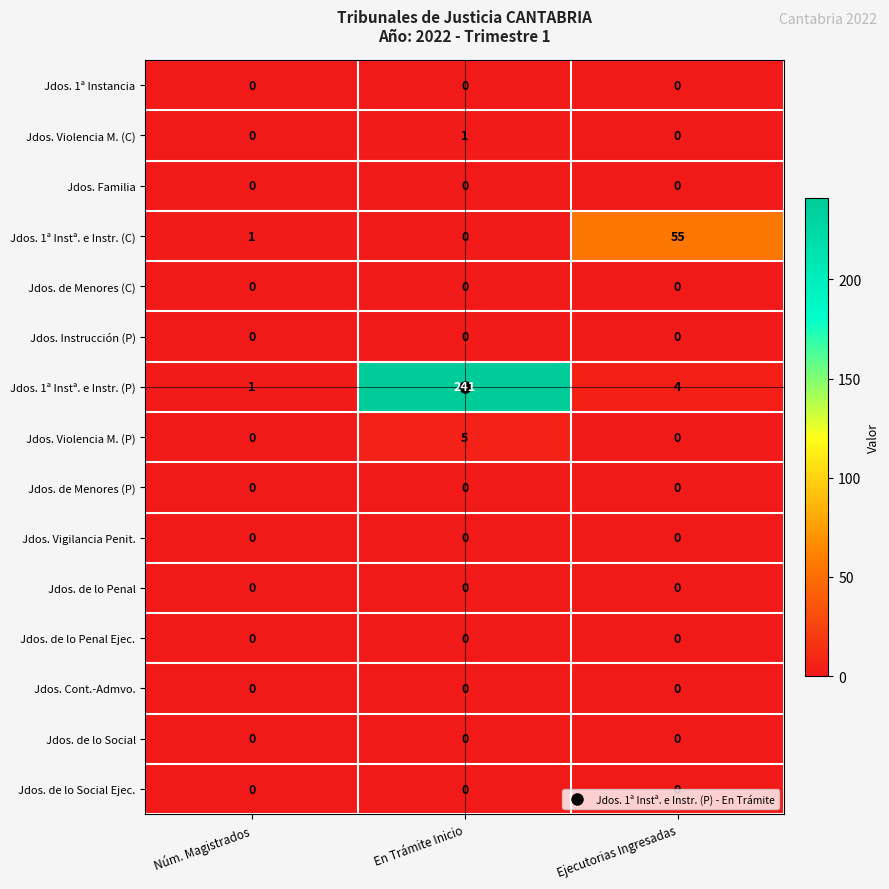

What is the greatest value displayed?

241